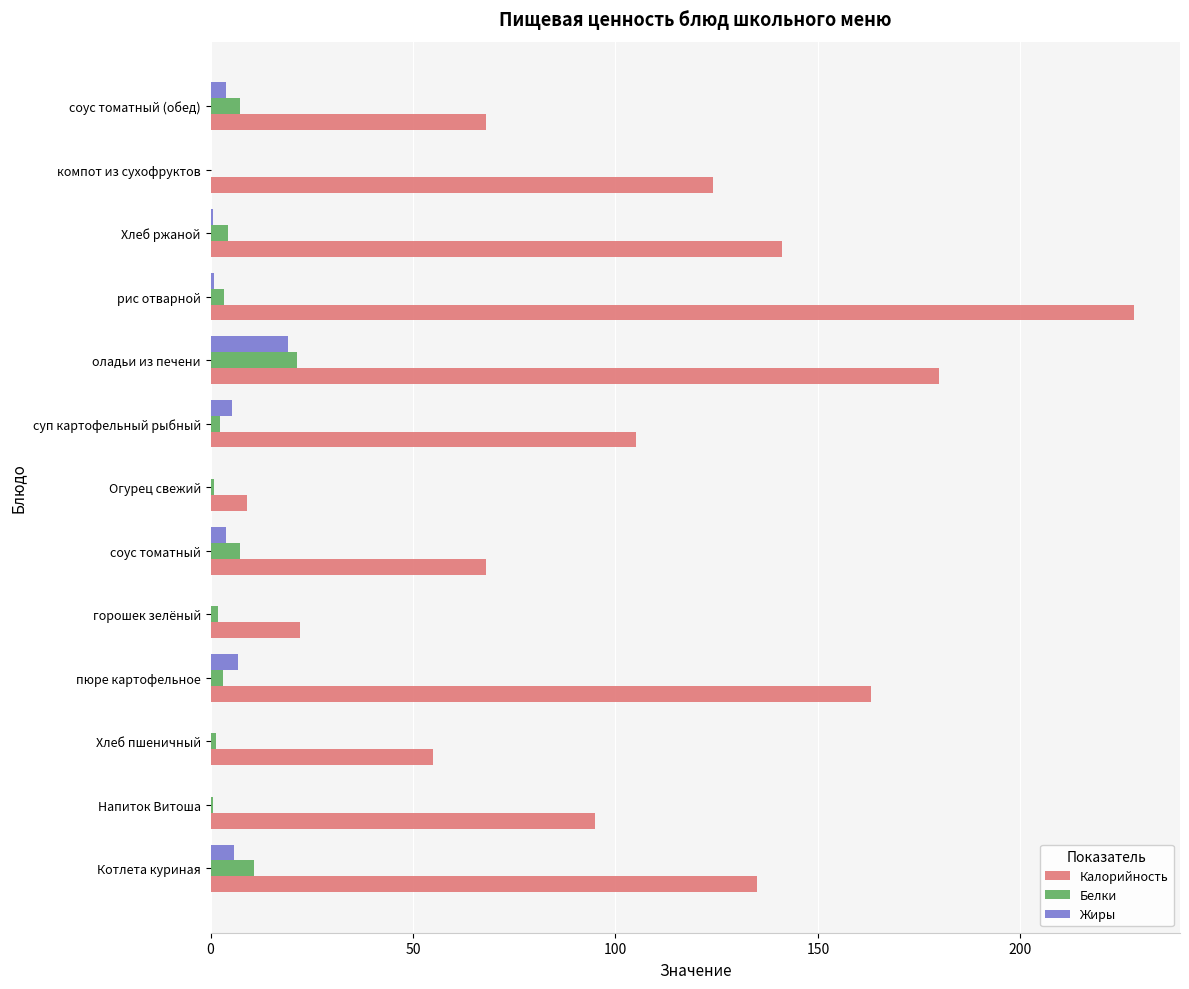

How many series are shown in this chart?

3